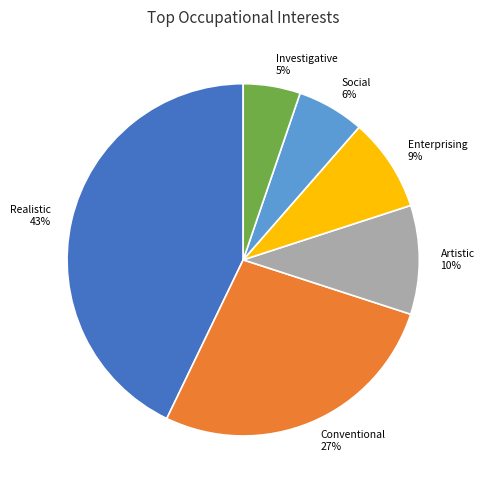

Is there any slice that represents more than half of the pie?

No